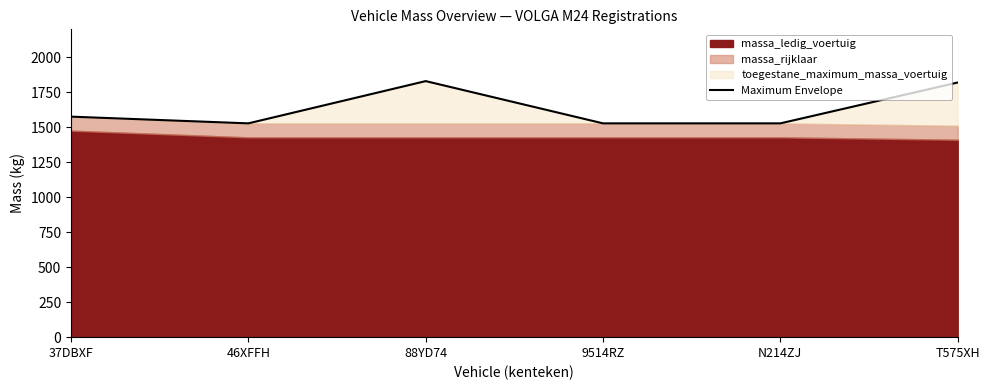

What is the label of the 4th point from the right?

88YD74